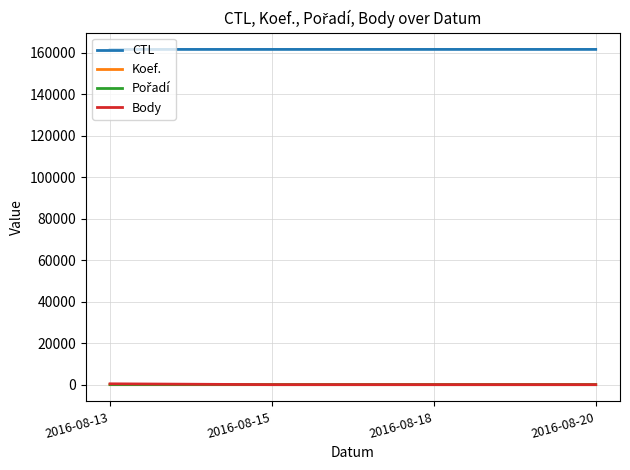

Does the chart have visible grid lines?

Yes